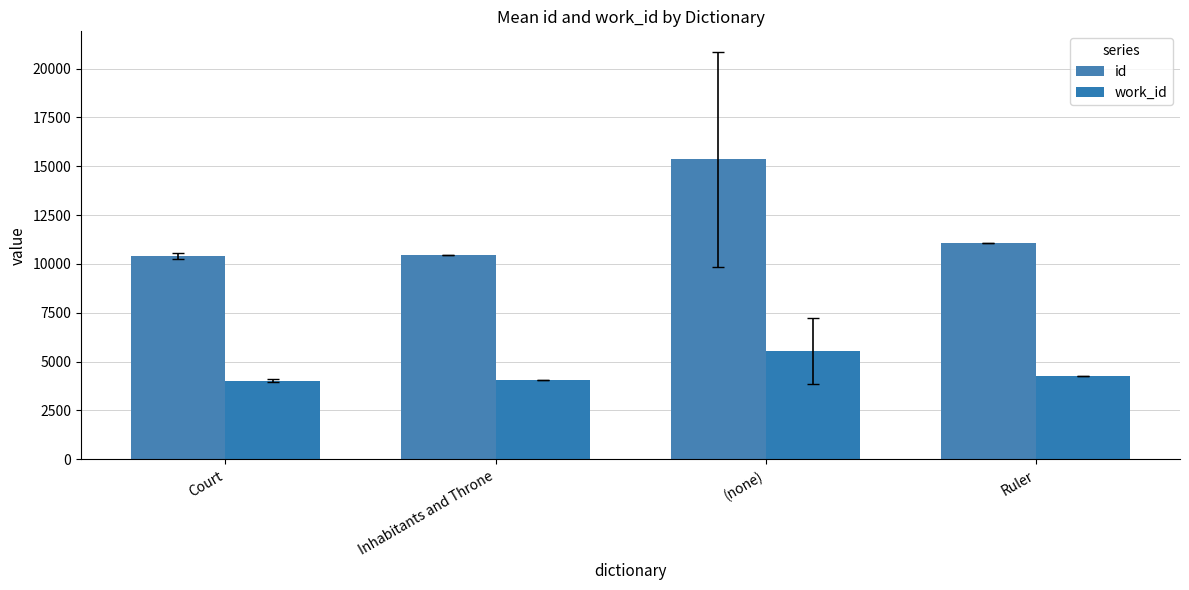

List the series in order of their overall mean, lowest first.

work_id, id